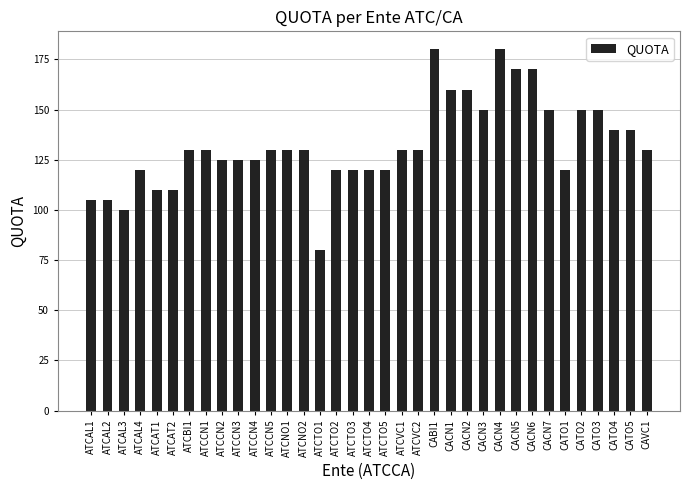

What is the approximate value at ATCVC2?

130